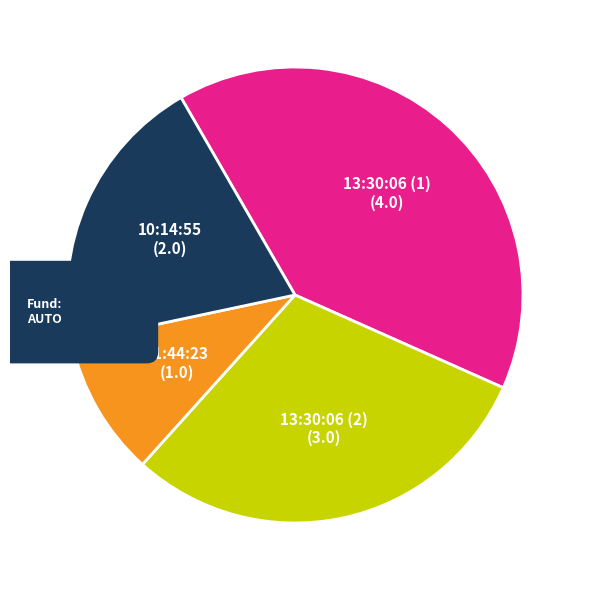

Is it true that 13:30:06 (2) is 30% of the pie?

True